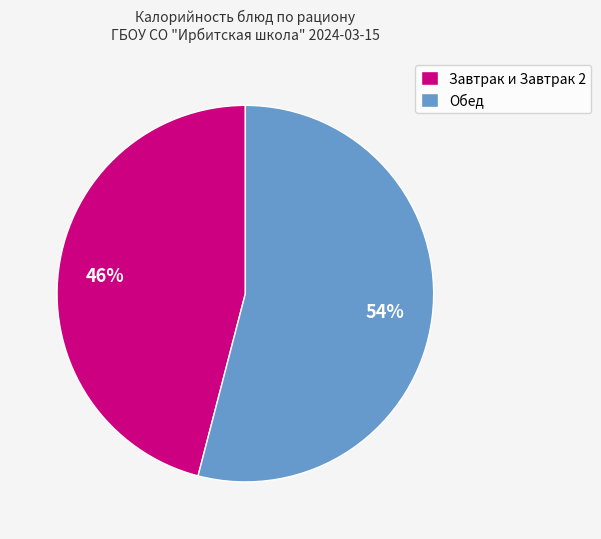

Between Завтрак и Завтрак 2 and Обед, which is larger?

Обед